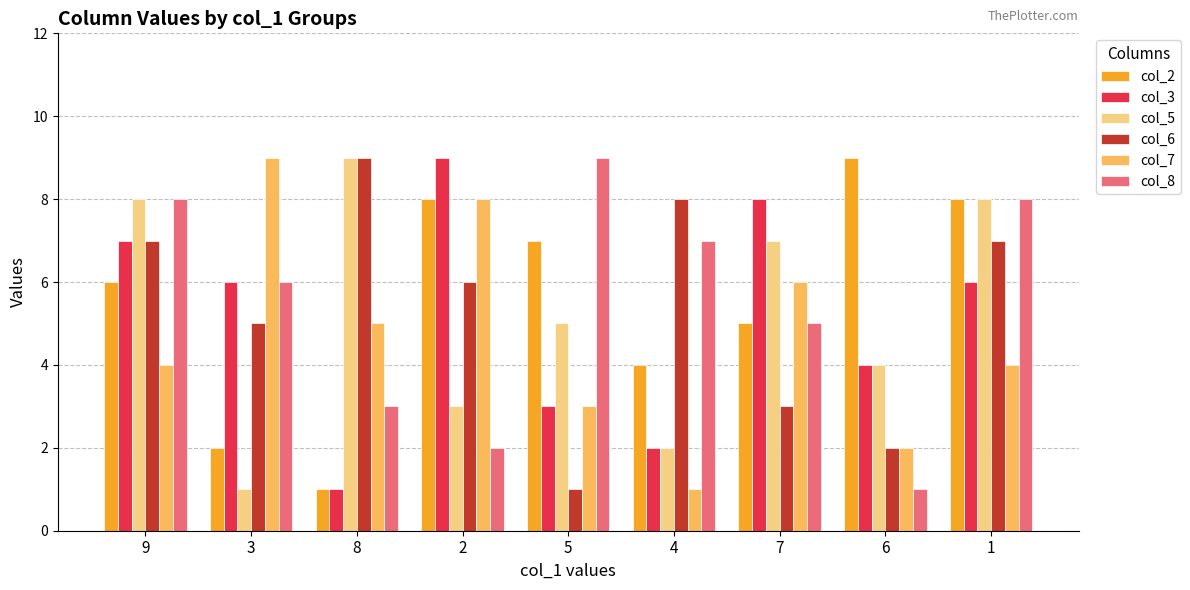

Where is col_7 nearest to the value 5?

8